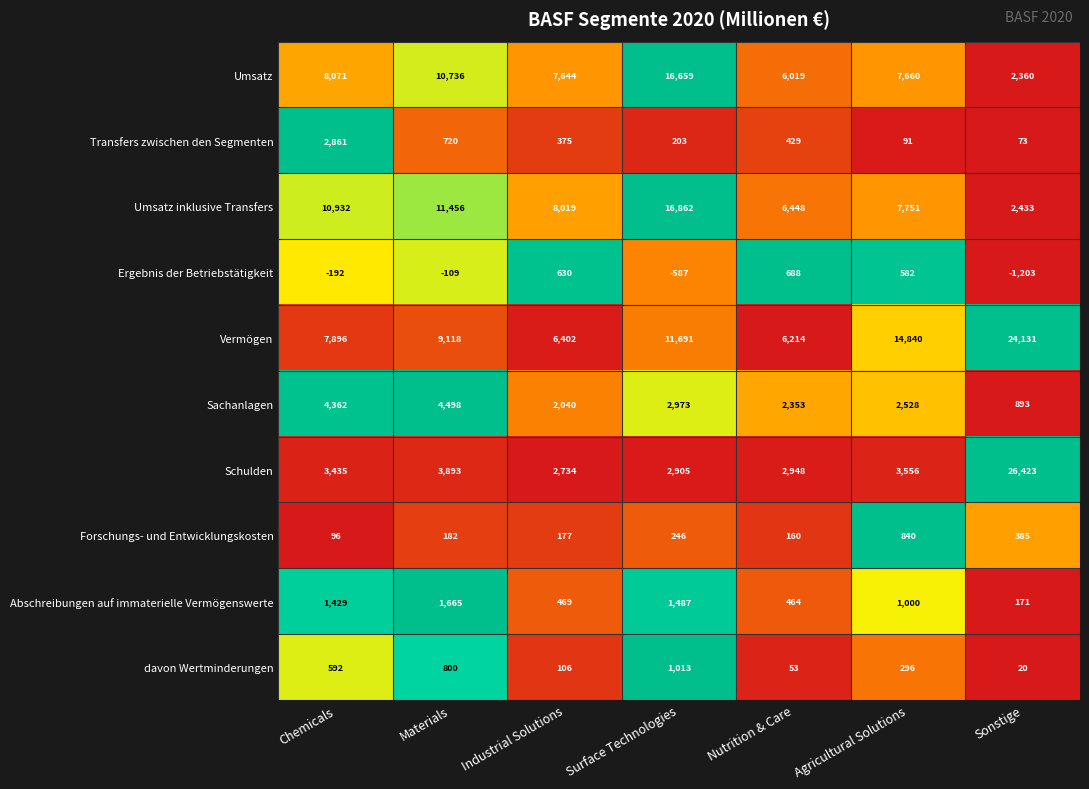

What is the difference between the Vermögen values at Surface Technologies and Industrial Solutions?

5289